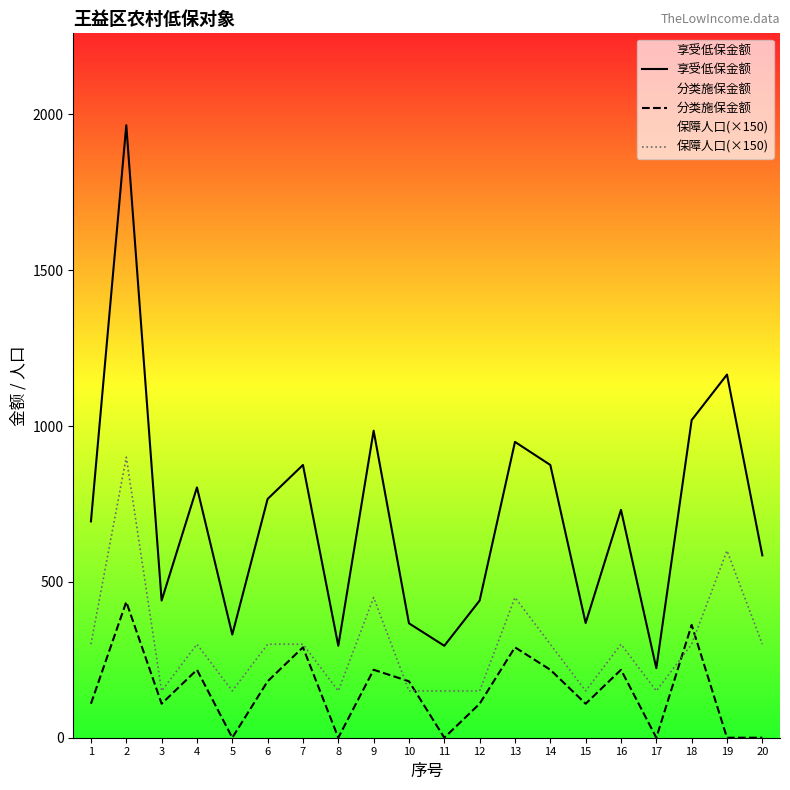

Does the chart have visible grid lines?

No